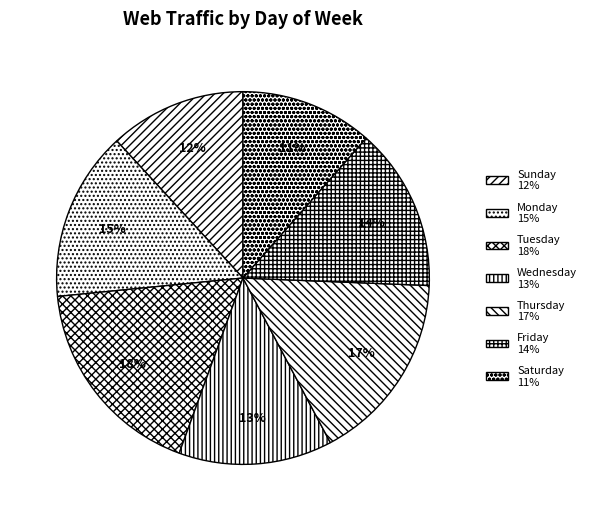

Is there a majority slice in this chart?

No